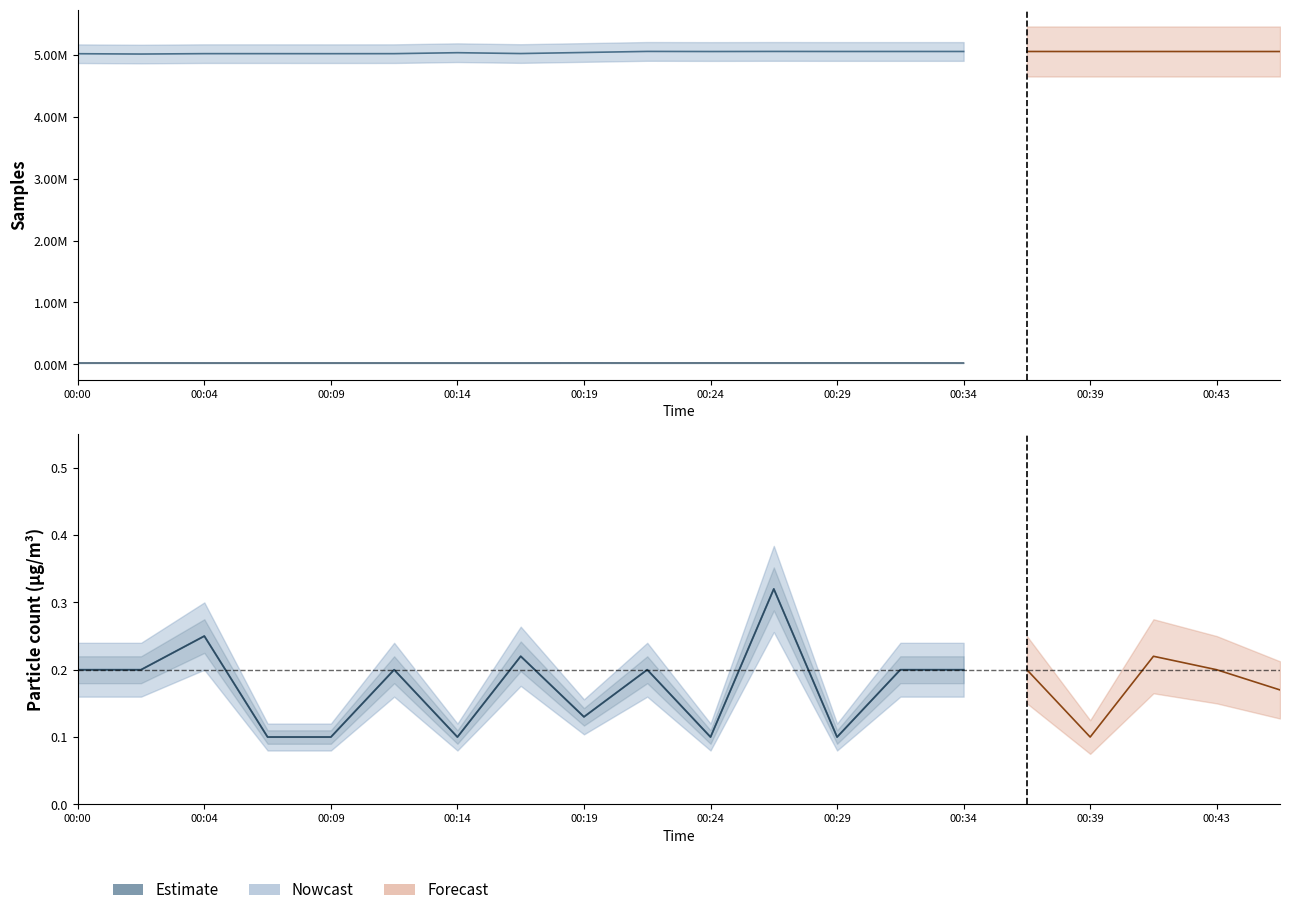

What is the difference between the highest and lowest values at 00:12?

5022640.8